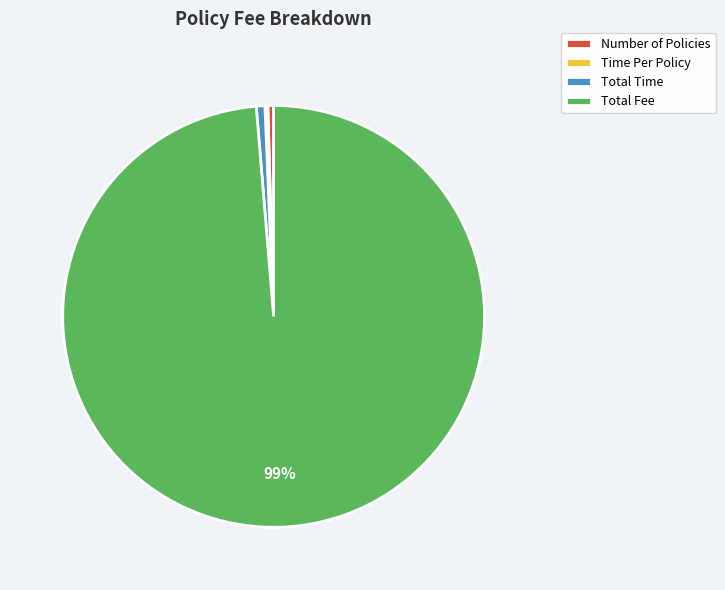

Which category has the biggest portion of the pie?

Total Fee